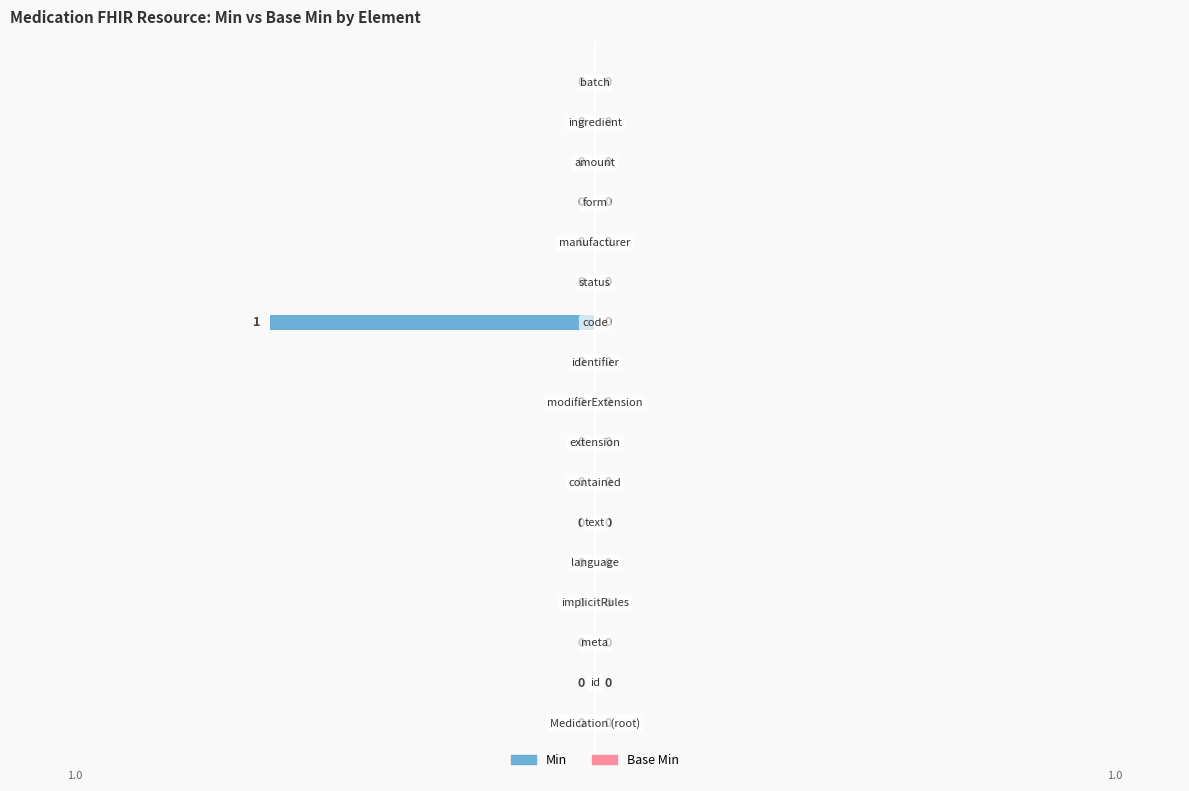

Count the number of data series in this chart.

1